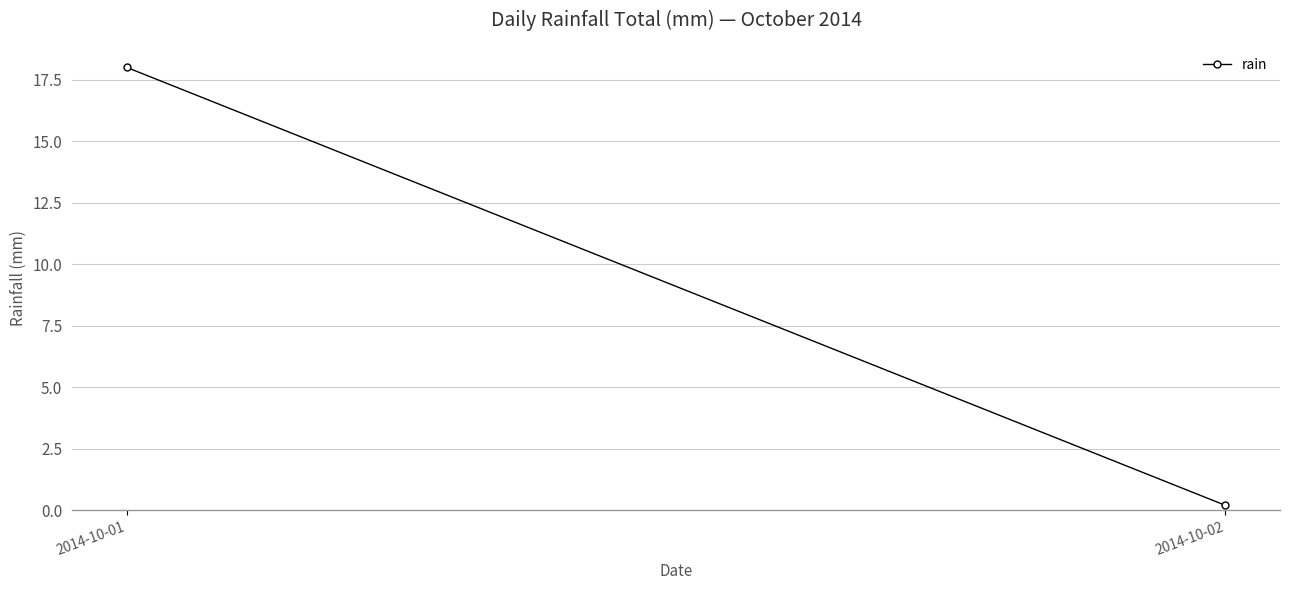

What is the difference between the values at 2014-10-01 and 2014-10-02?

17.8